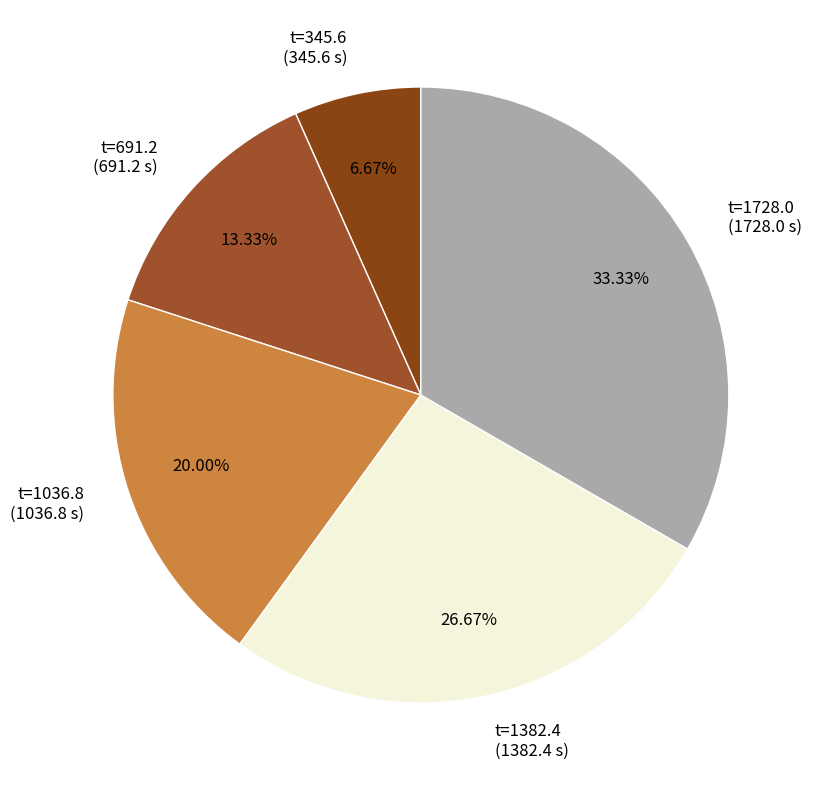

Rank the categories by value from lowest to highest.

t=345.6 (345.6 s), t=691.2 (691.2 s), t=1036.8 (1036.8 s), t=1382.4 (1382.4 s), t=1728.0 (1728.0 s)